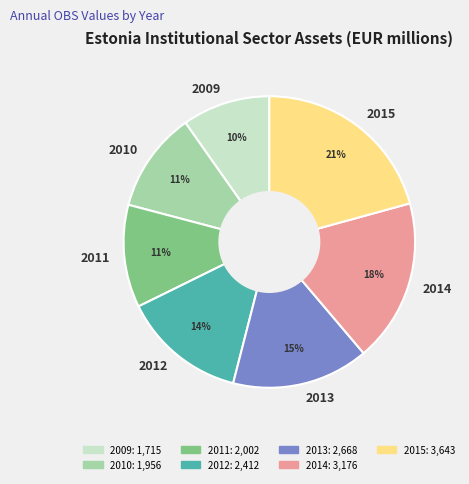

How many slices are in this pie chart?

7